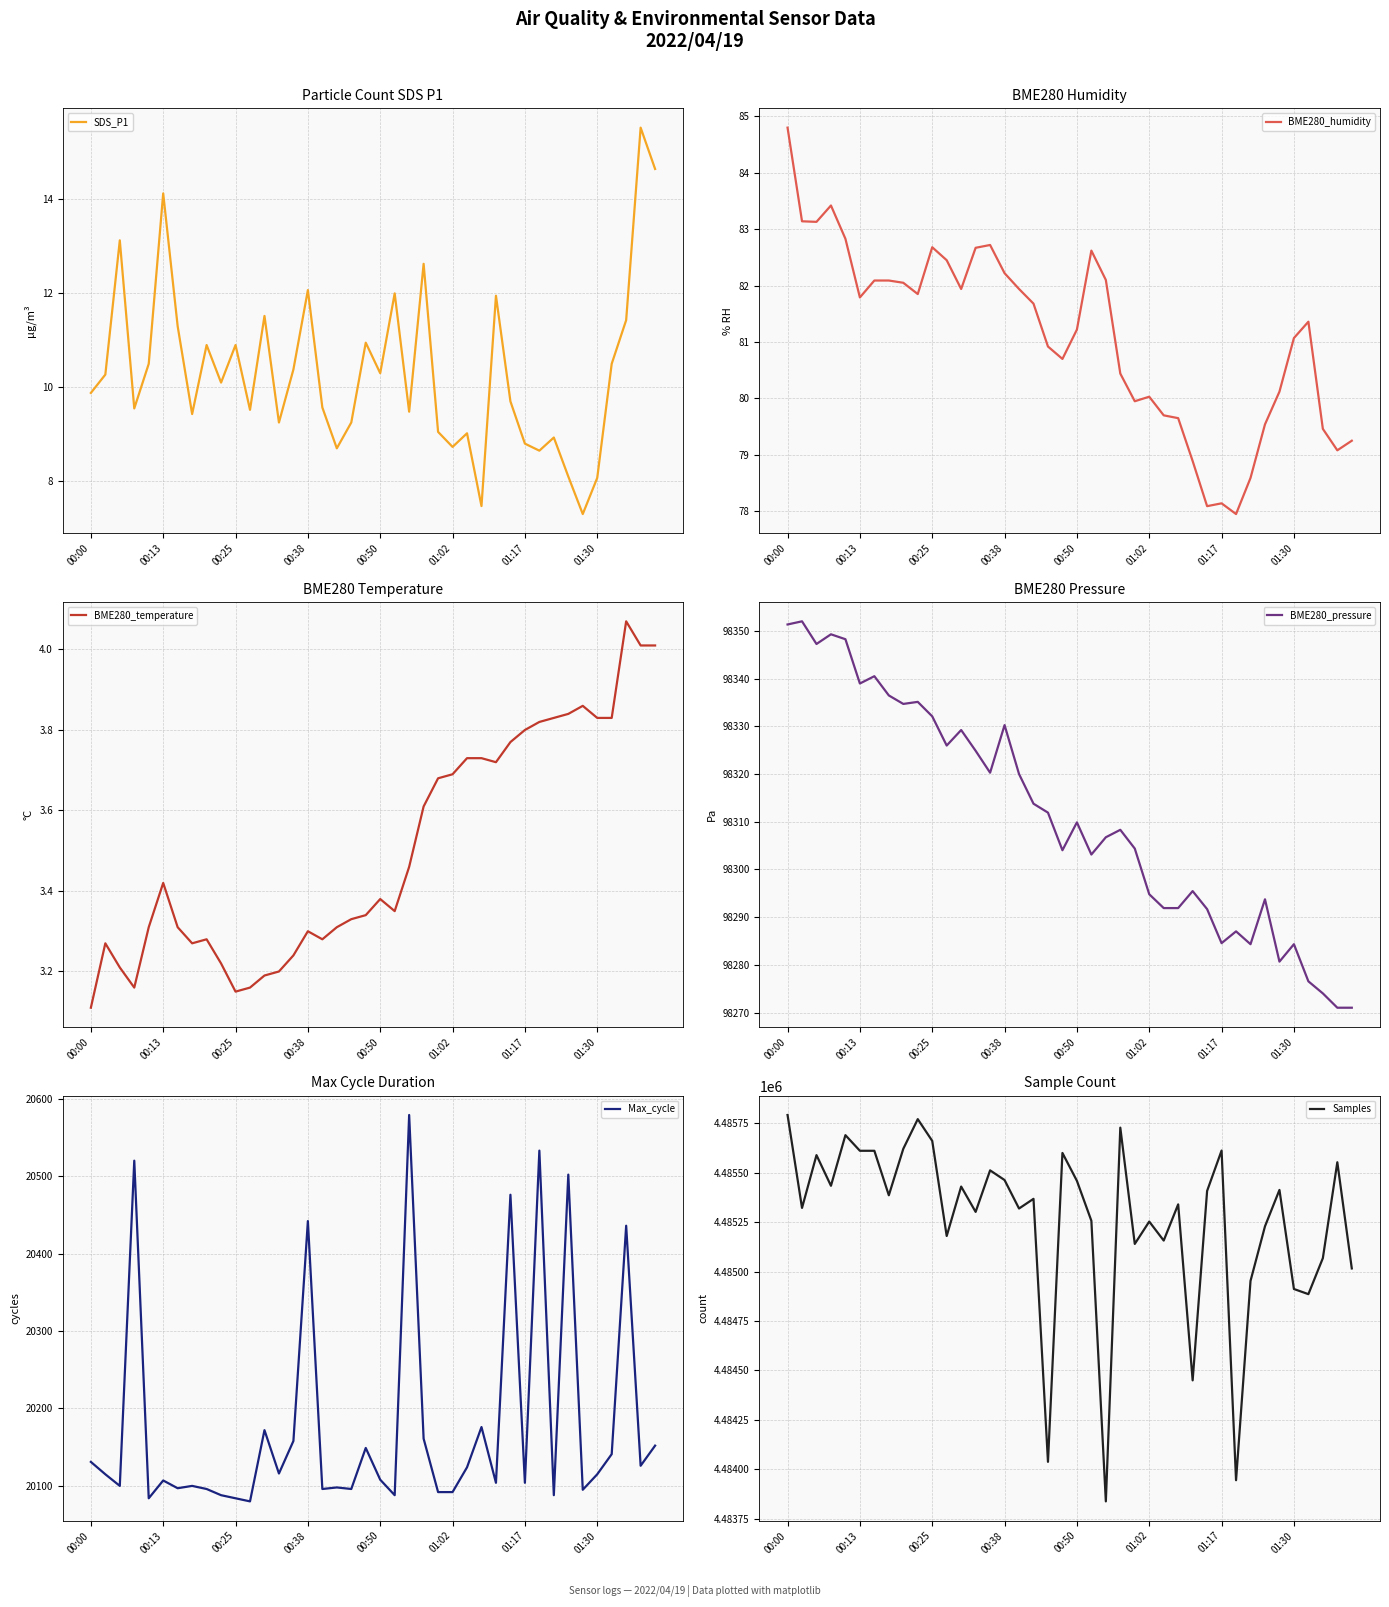

At which label is BME280_temperature closest to 3?

00:00